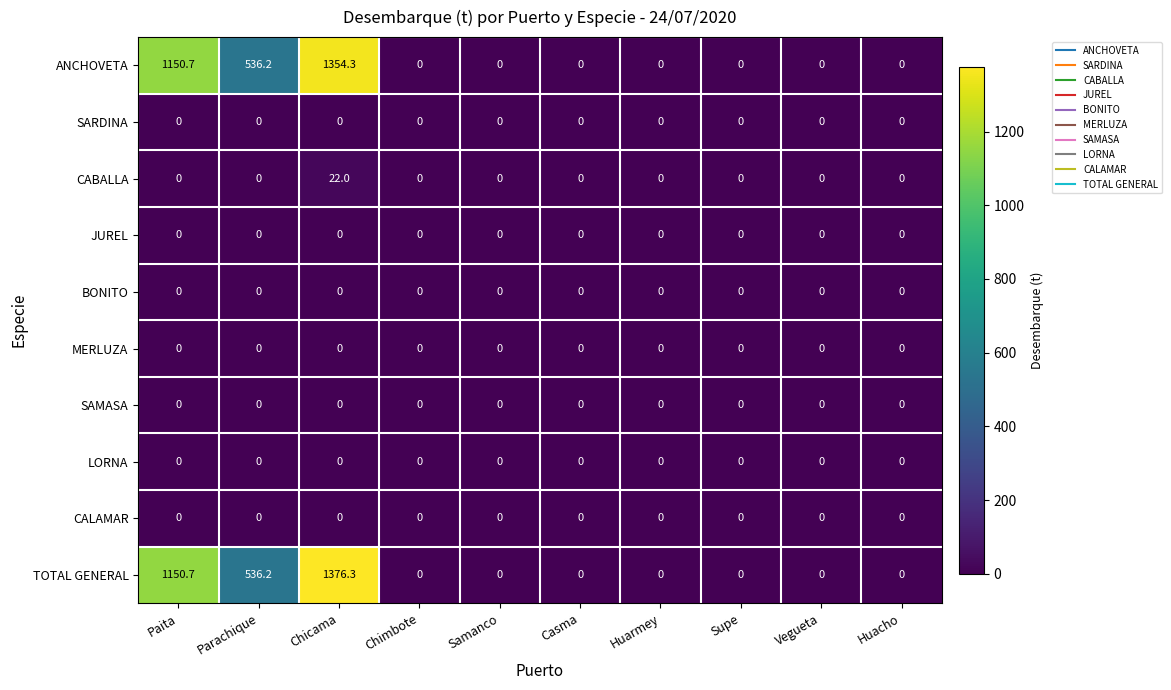

Which series has the largest range (max minus min)?

TOTAL GENERAL